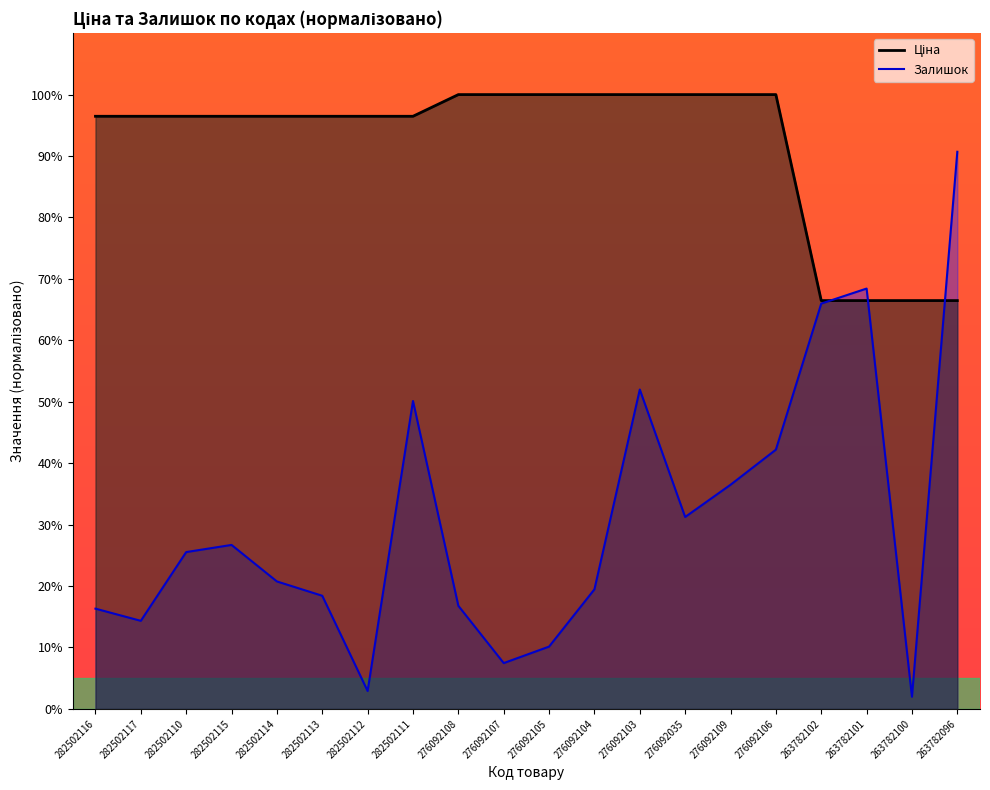

How many values in the Залишок series are below 25?

10